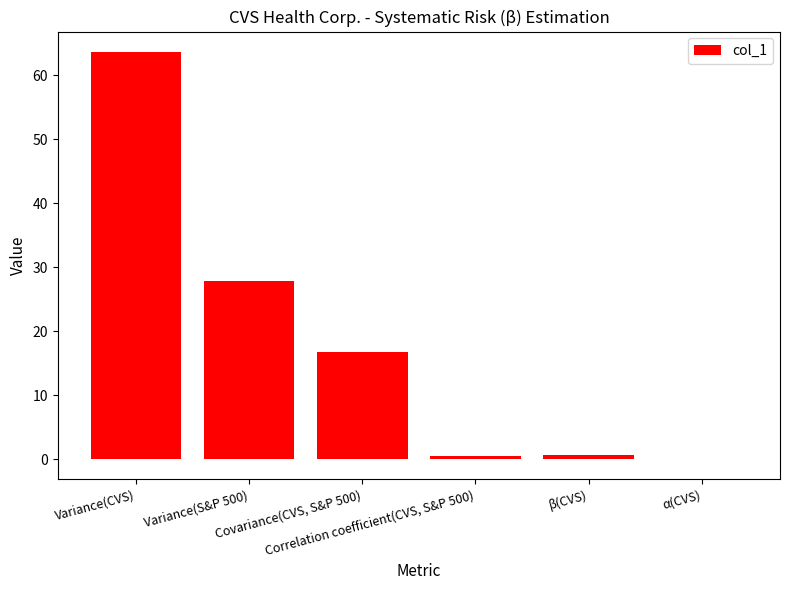

How many values are above zero?

5